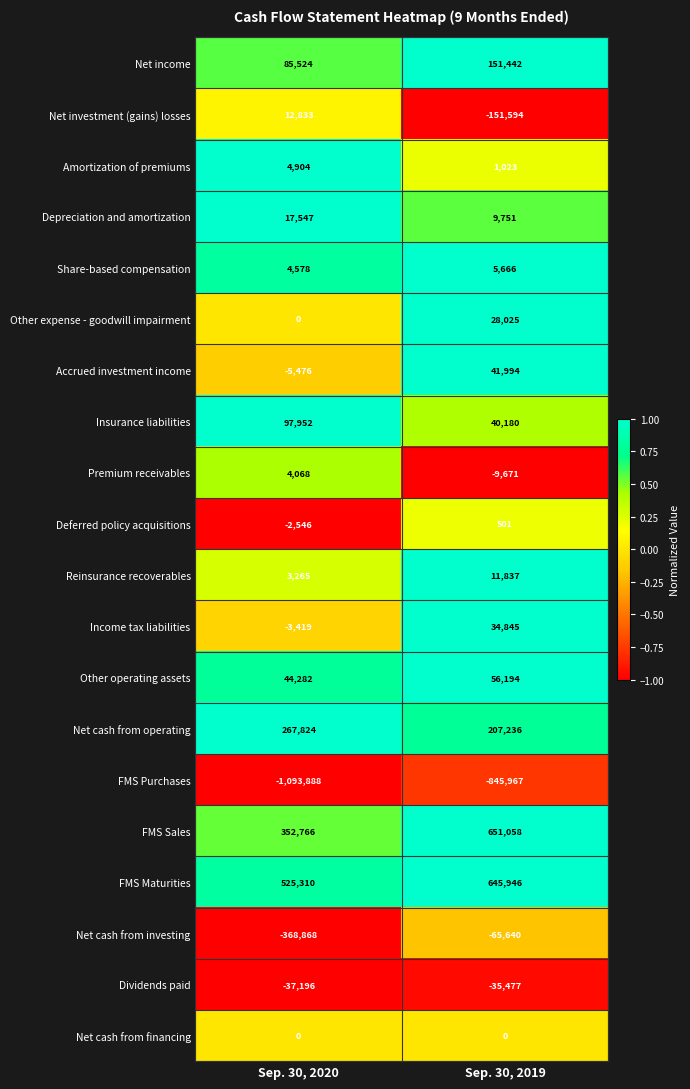

True or false: Net investment (gains) losses has a value of -205213 at Sep. 30, 2019.

False